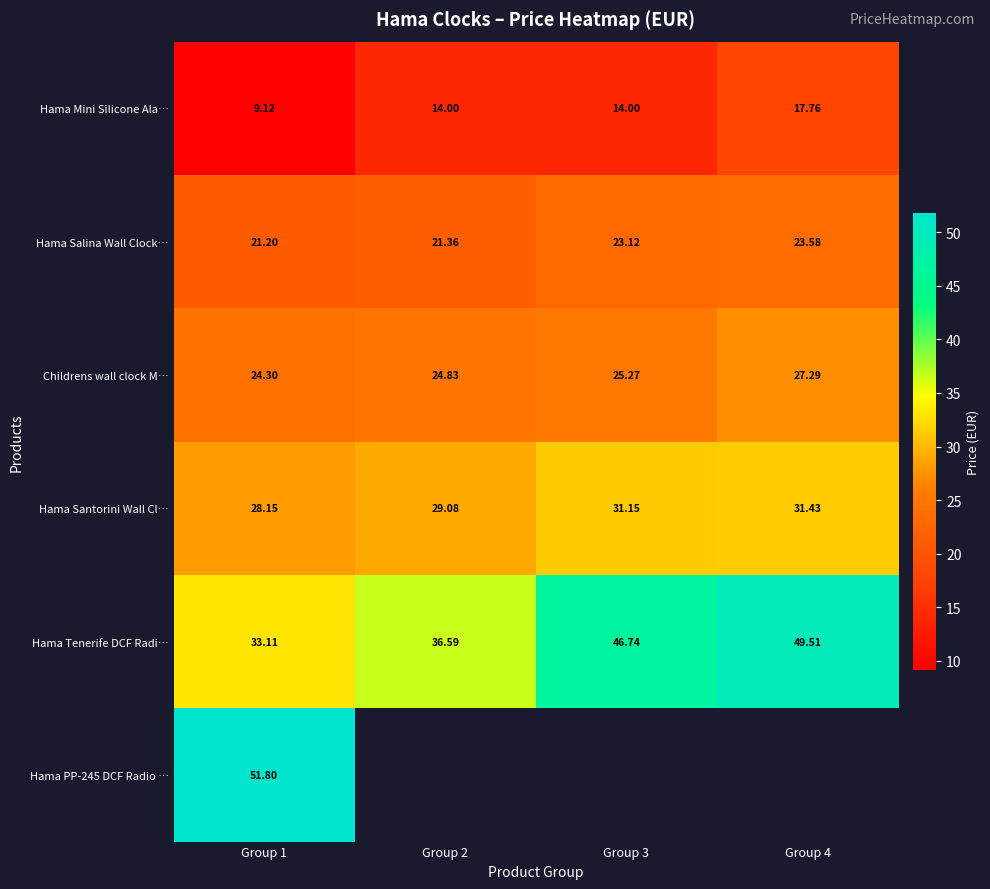

At which category is the sum across all series the highest?

Group 1